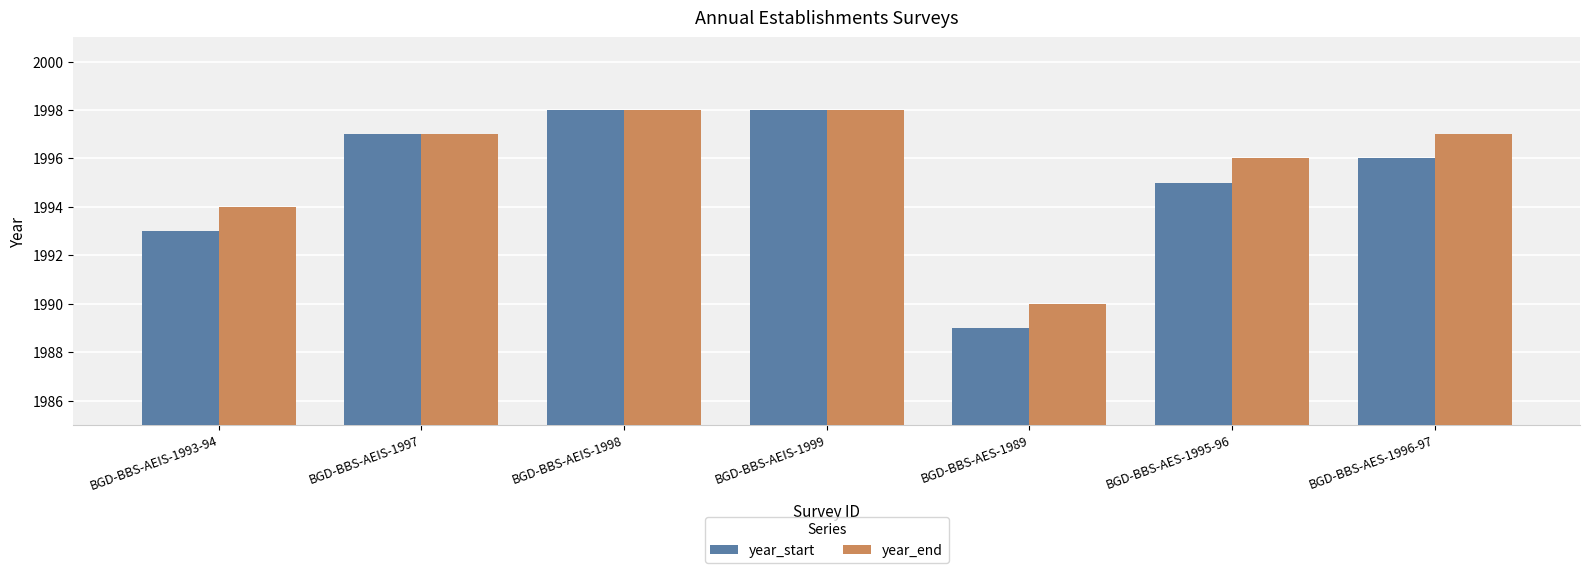

How many series are shown in this chart?

2